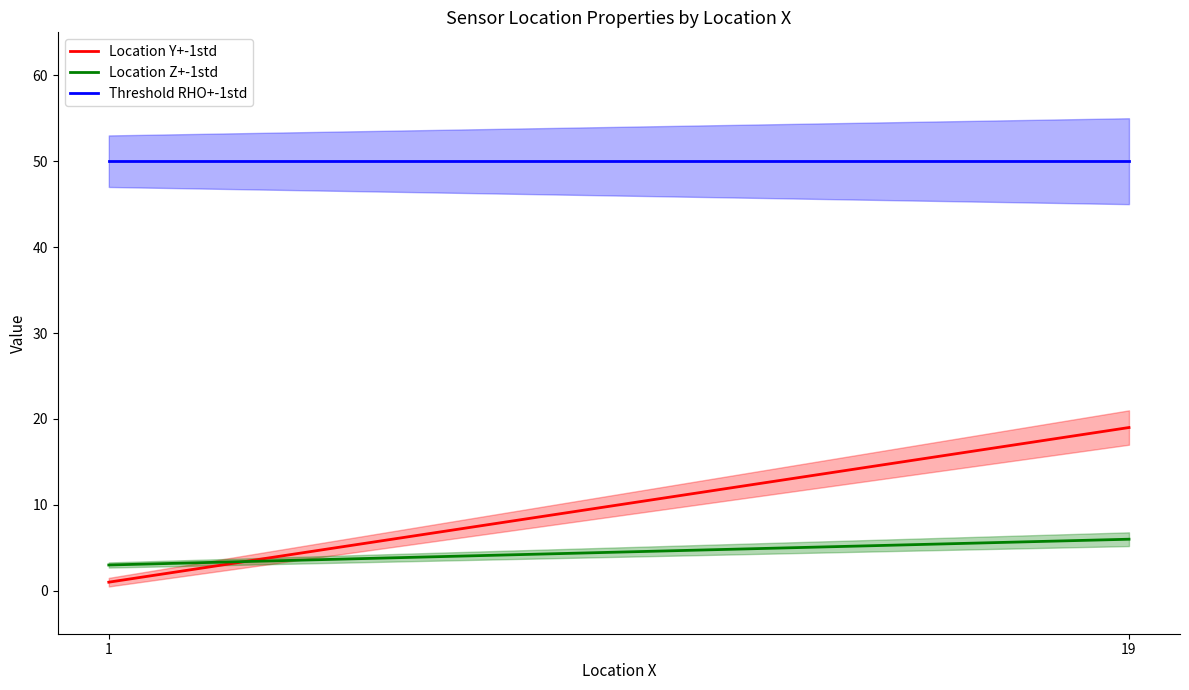

Read the Location Z+-1std value at 1.

3